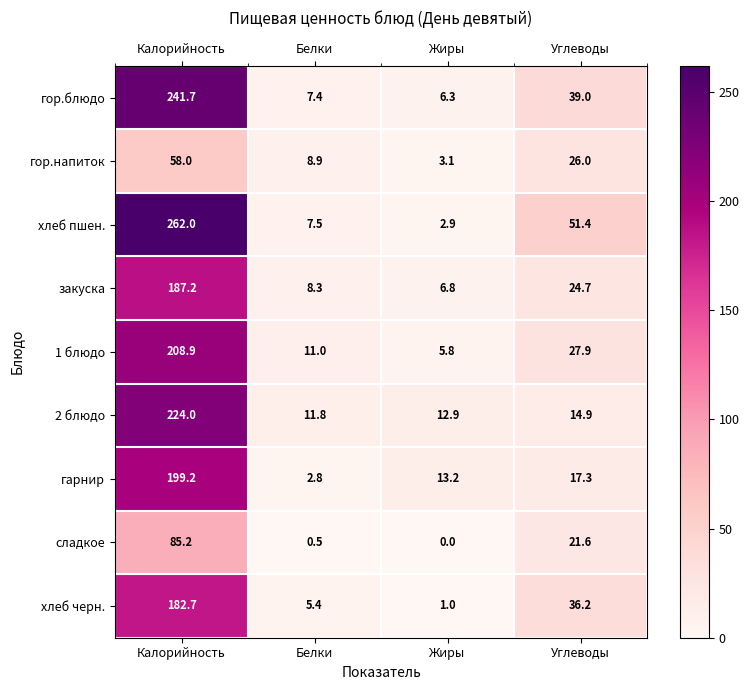

Which series has the largest total across all categories?

хлеб пшен.